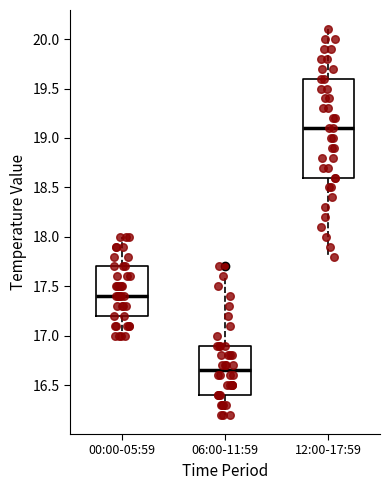

Reading left to right, transcribe this box plot: for each box, give where its median line is, the range the box spans, and where its two whiskers end, as read against the y-axis. The values are not printed on the chart, so give them approximately, as read against the axis.

00:00-05:59: median 17.40, box 17.20 to 17.70, whiskers 17.00 to 18.00
06:00-11:59: median 16.65, box 16.40 to 16.90, whiskers 16.20 to 17.60
12:00-17:59: median 19.10, box 18.60 to 19.60, whiskers 17.80 to 20.10